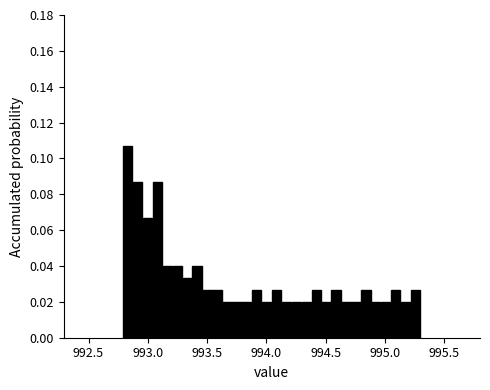

Read against the x-axis, roughly where is the centre of the tallest bar?

992.85